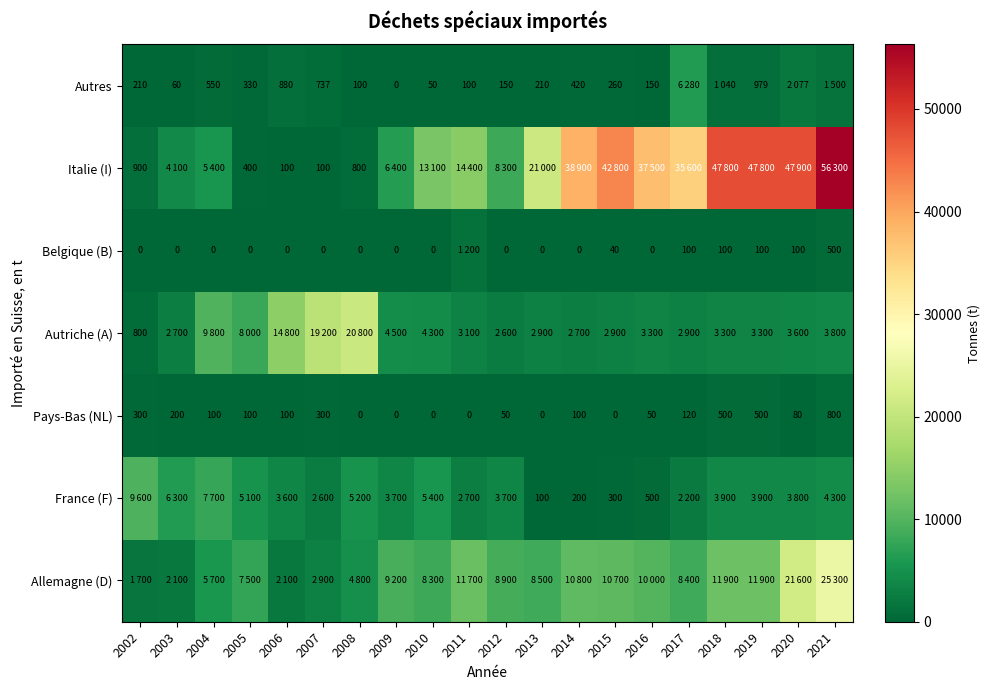

The value of Autres at 2013 is 210. True or false?

True